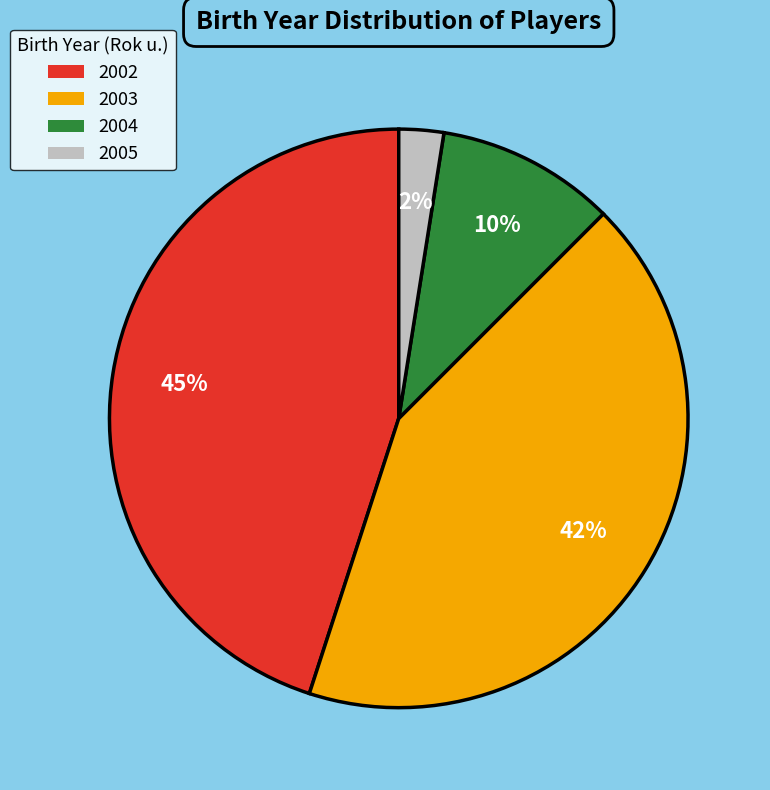

Is it true that 2003 is 29% of the pie?

False